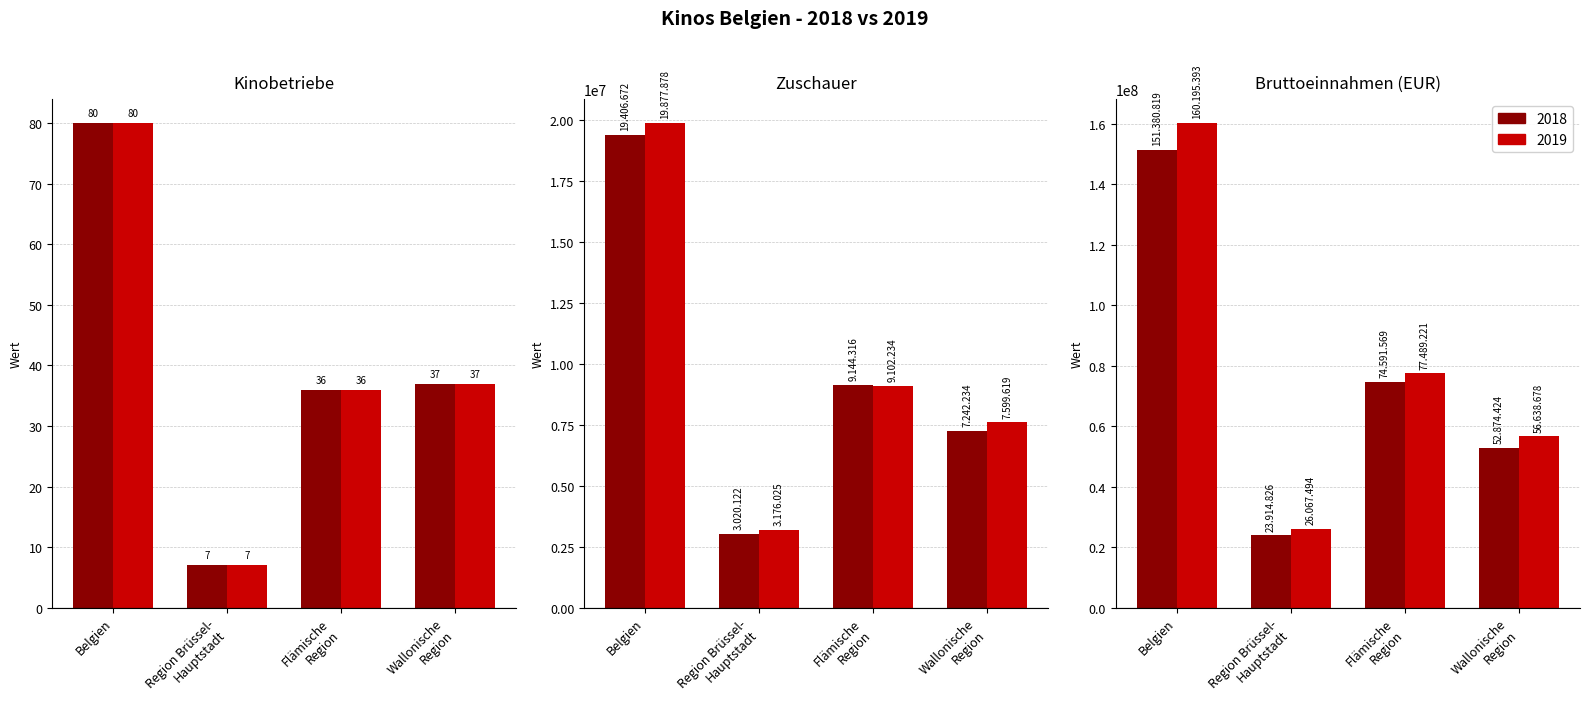

Where is 2019 nearest to the value 43?

Wallonische
Region